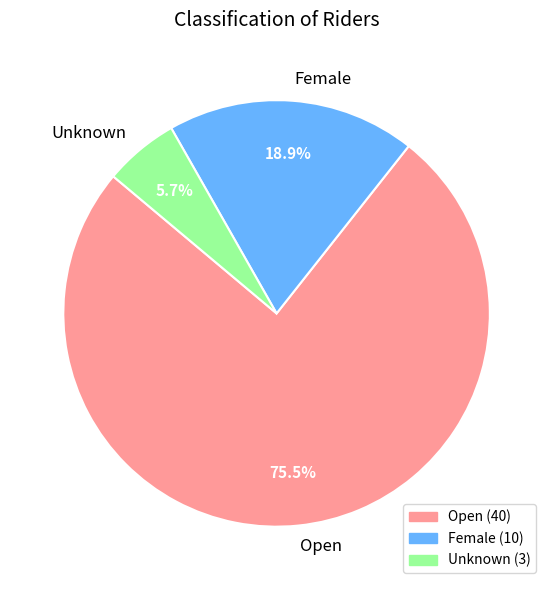

True or false: Unknown accounts for 6% of the total.

True